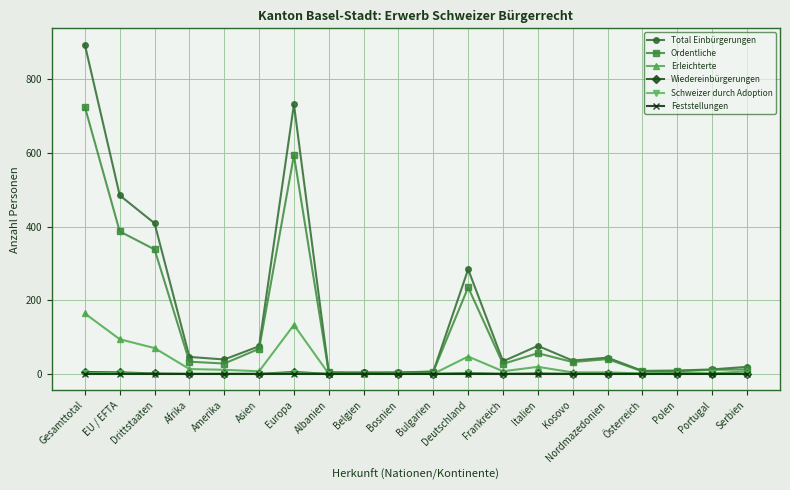

True or false: Ordentliche has more than 0 interior local peaks.

True